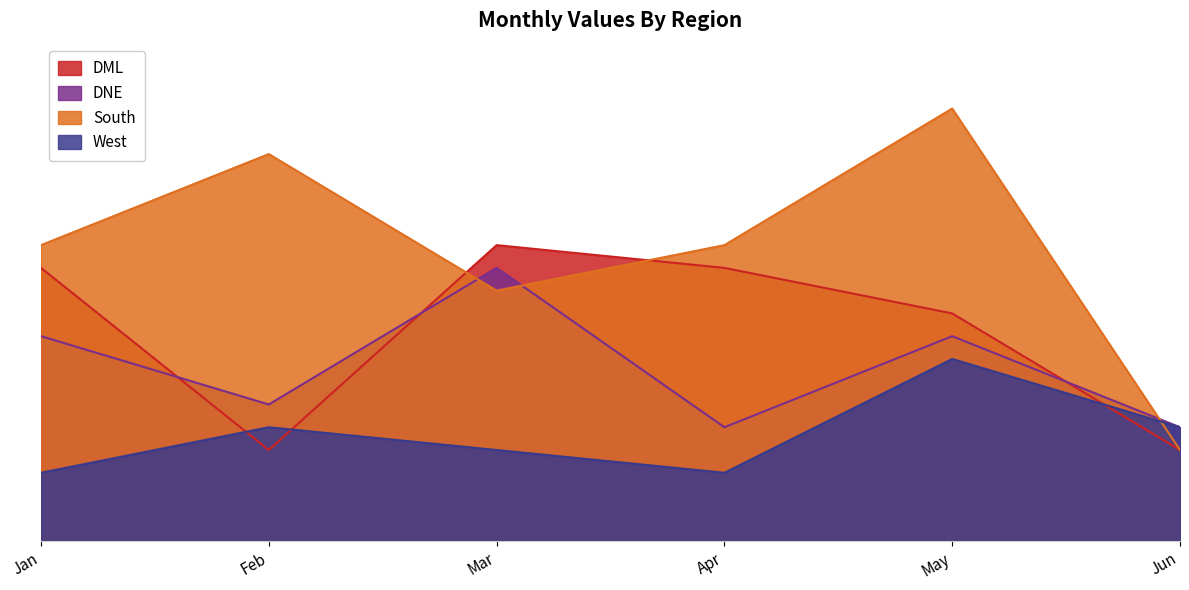

How many interior local peaks does the West series have?

2